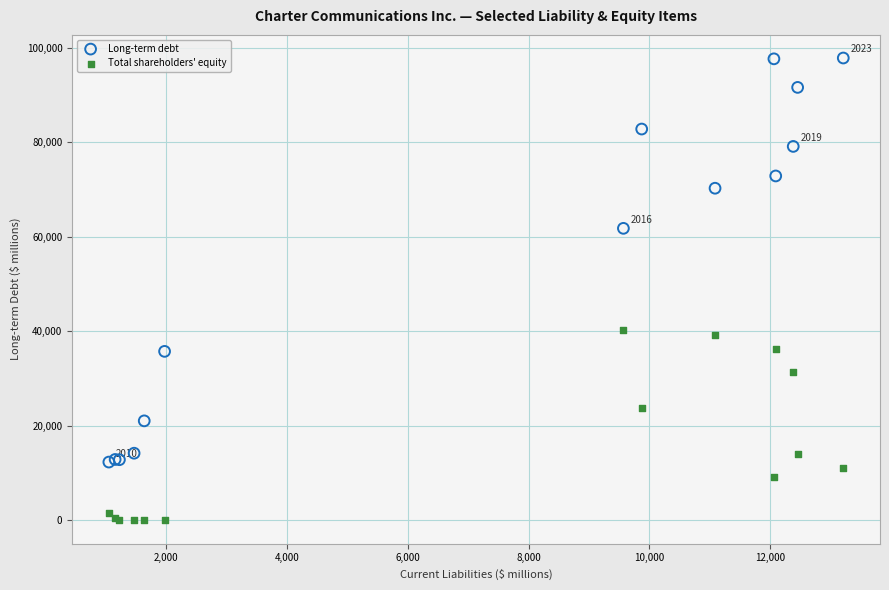

Which series has the widest spread of Y values?

Long-term debt